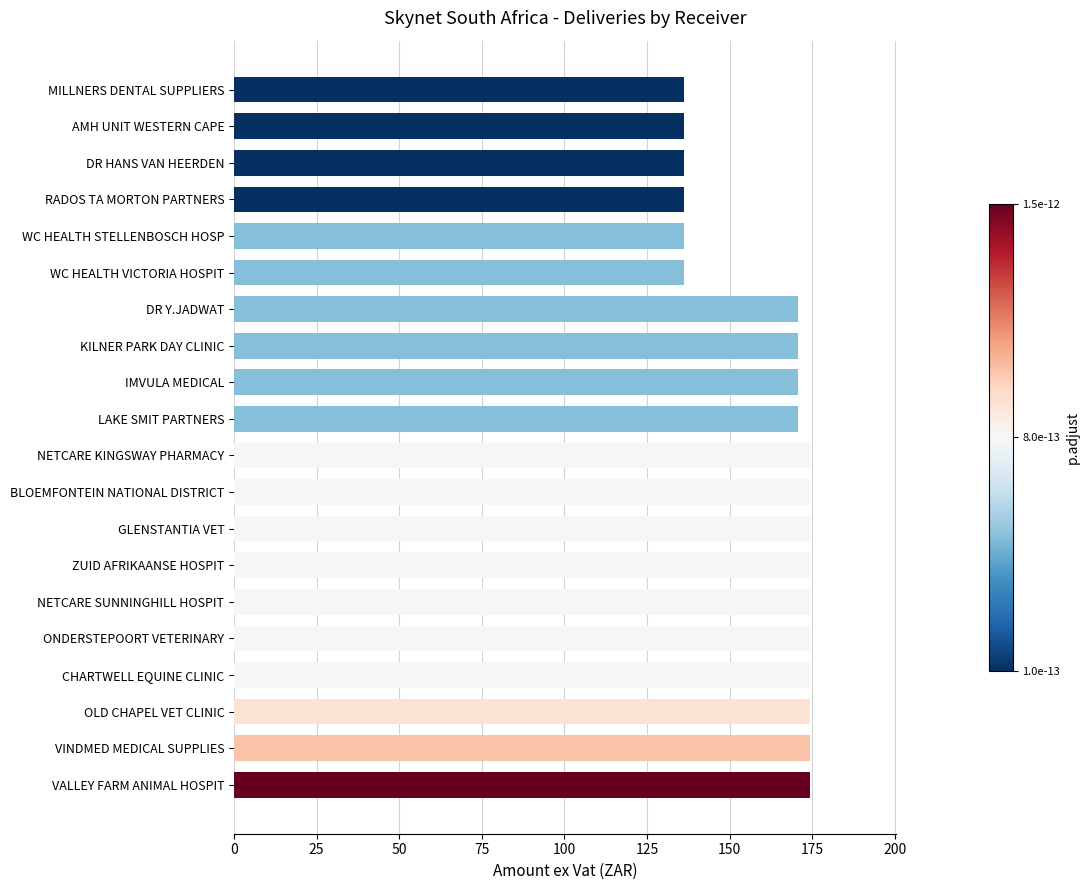

True or false: the data shows 174.3 at CHARTWELL EQUINE CLINIC.

True